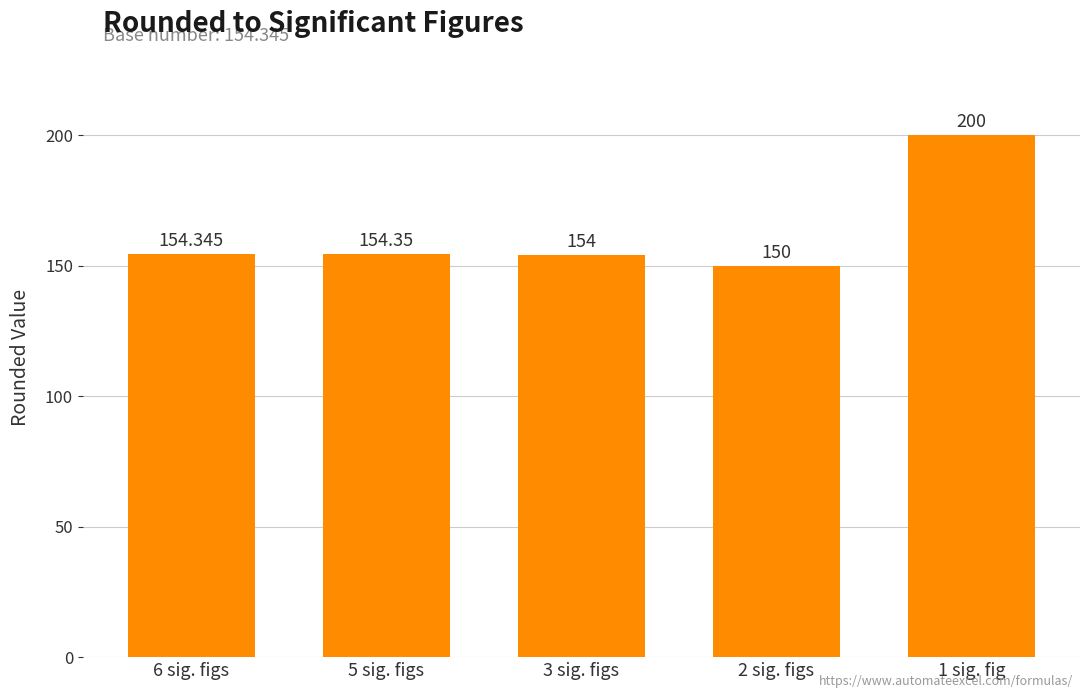

What is the average value?

162.5